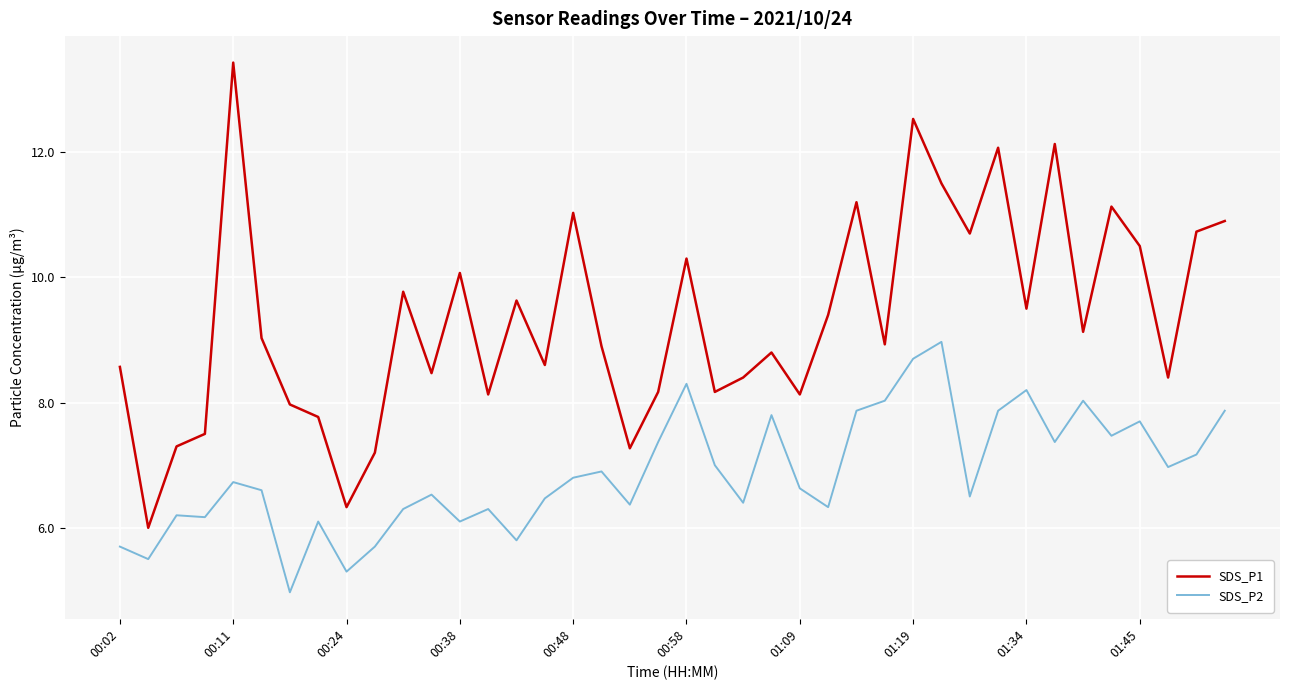

List the series in order of their overall mean, lowest first.

SDS_P2, SDS_P1